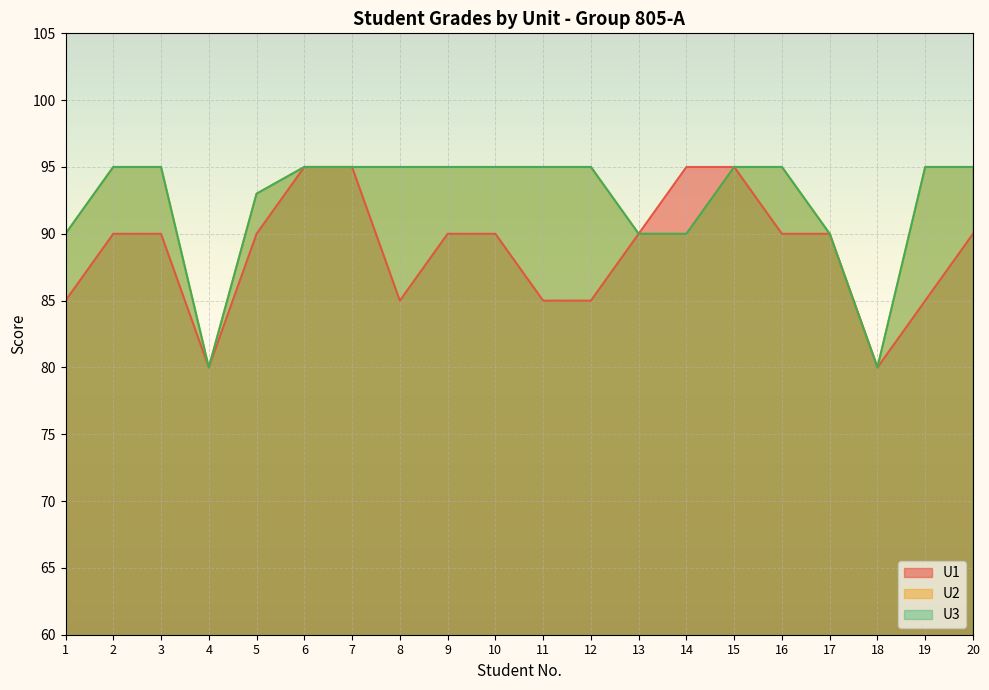

Which category has the lowest value in the U2 series?

4